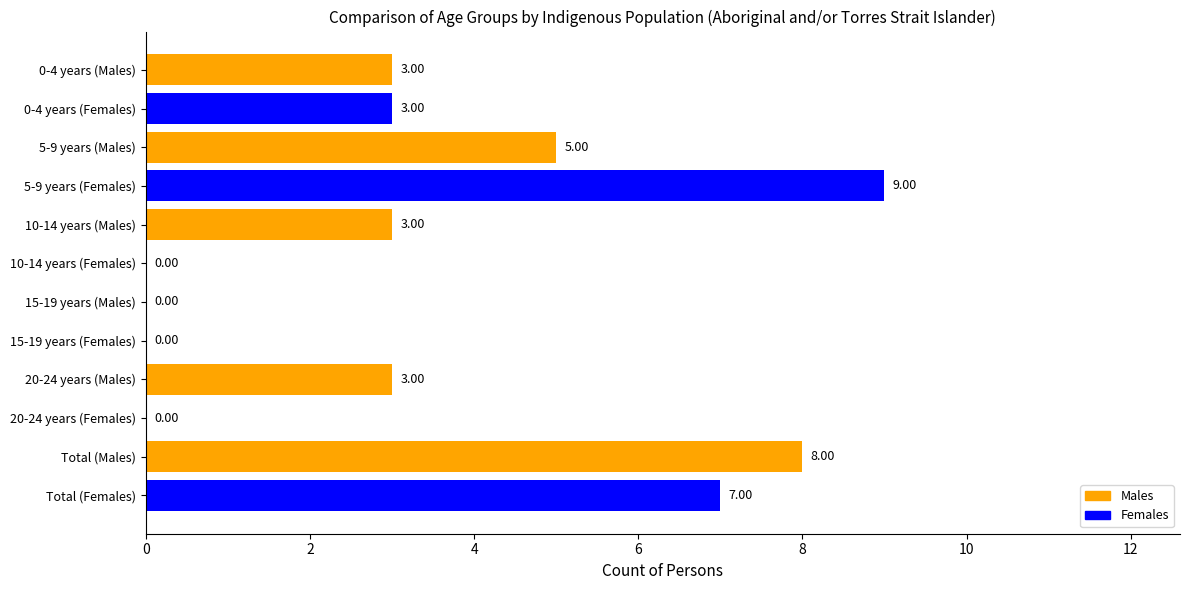

Between 20-24 years (Males) and 10-14 years (Females), which is larger?

20-24 years (Males)